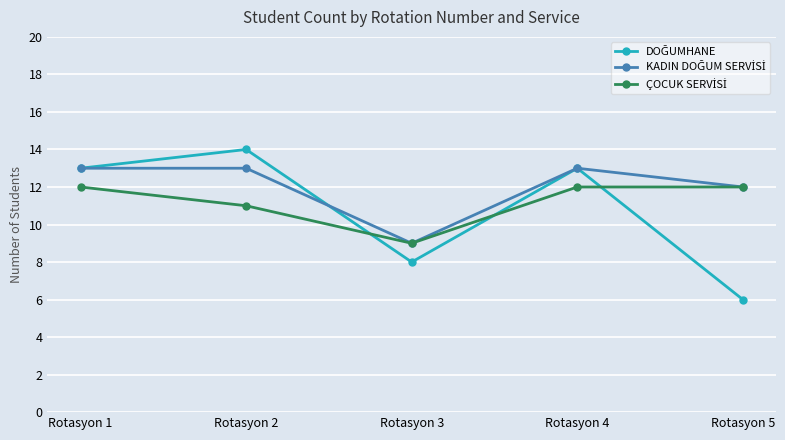

Which category has the highest value across all series?

Rotasyon 2